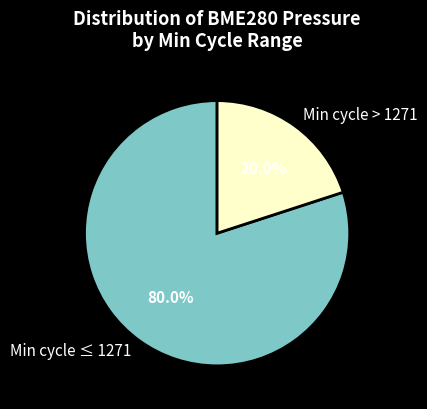

How many slices are in this pie chart?

2